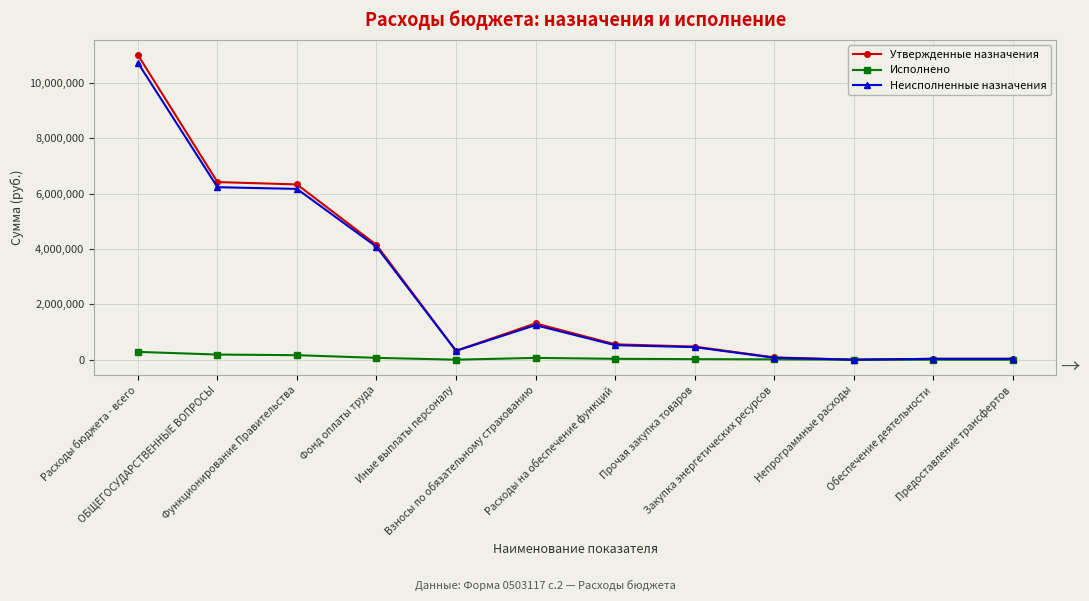

What is the greatest value displayed?

11002400.0